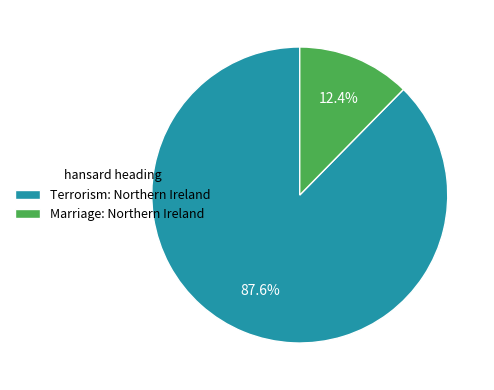

Does any single category account for the majority?

Yes